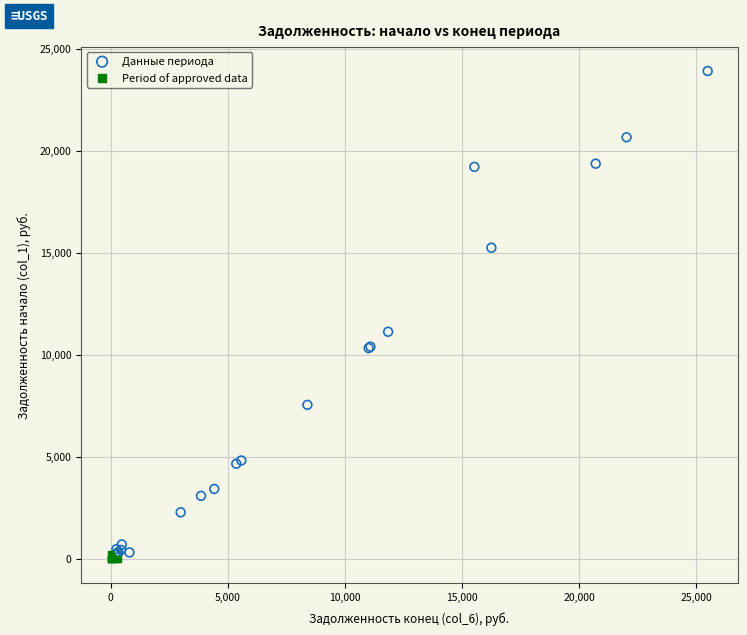

Which series has the largest Y range (max minus min)?

Данные периода